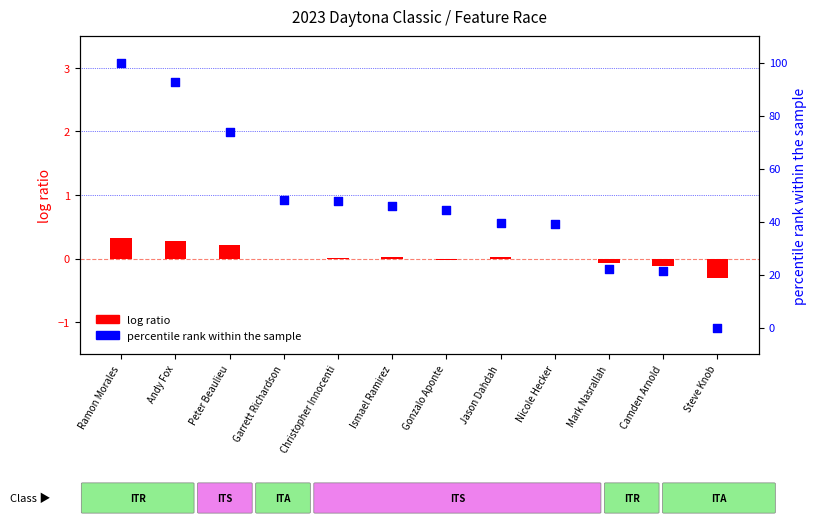

Is the value of log ratio at Gonzalo Aponte greater than the value of percentile rank within the sample at Mark Nasrallah?

No